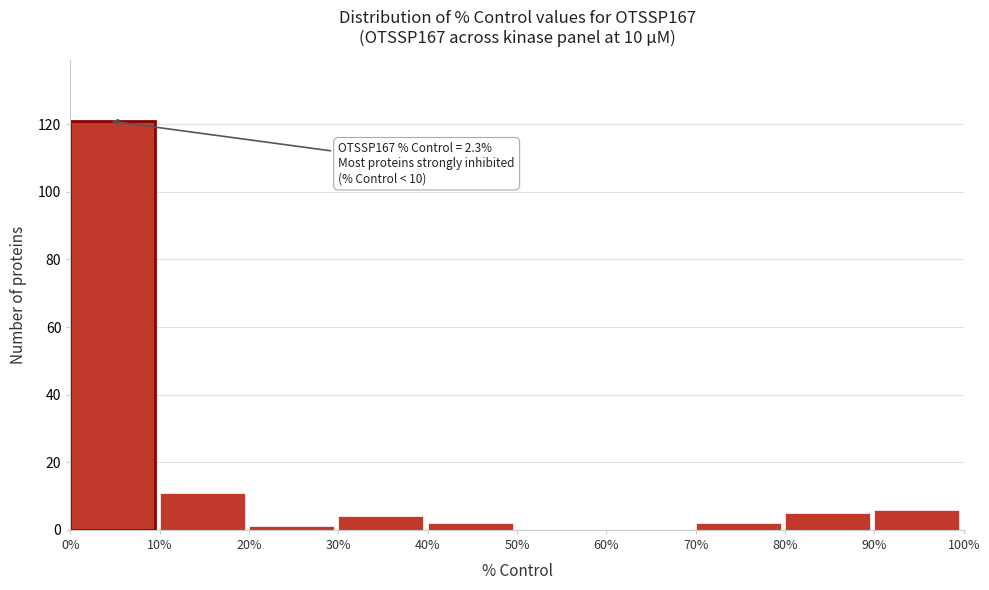

Over which range of the x-axis is the bar tallest?

0% to 10%